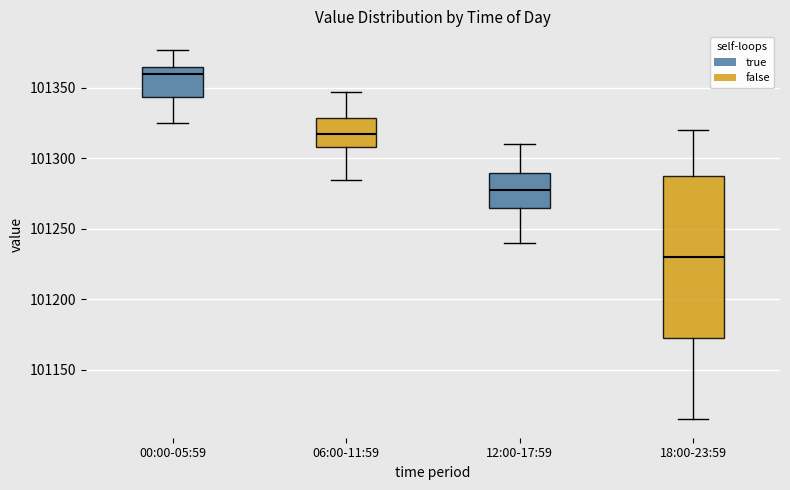

Which box's median line is the lowest?

18:00-23:59